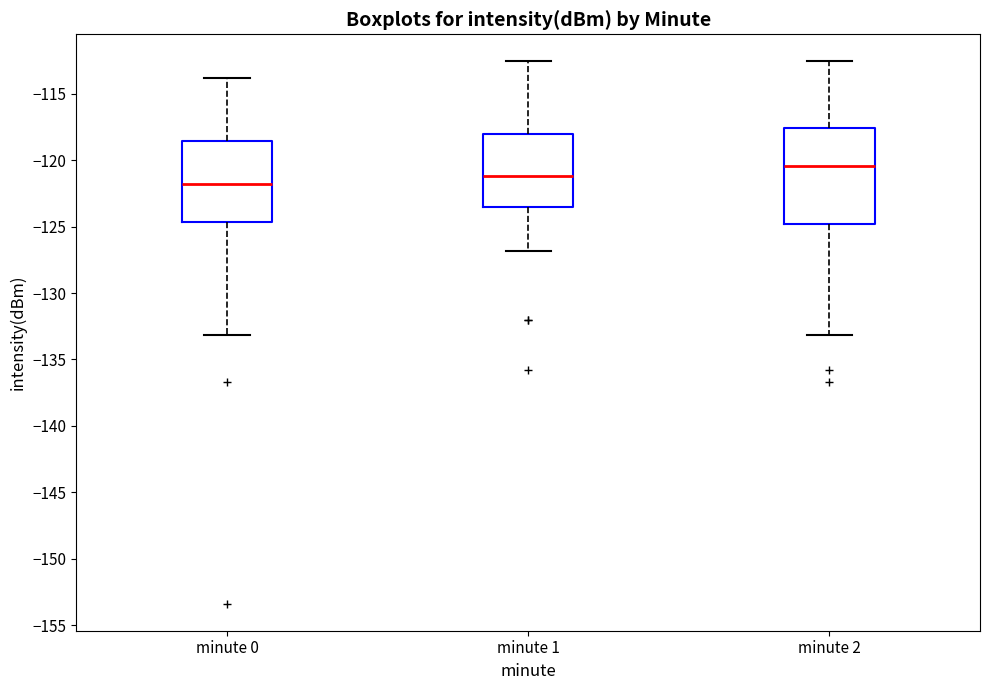

Which box has the highest median line?

minute 2